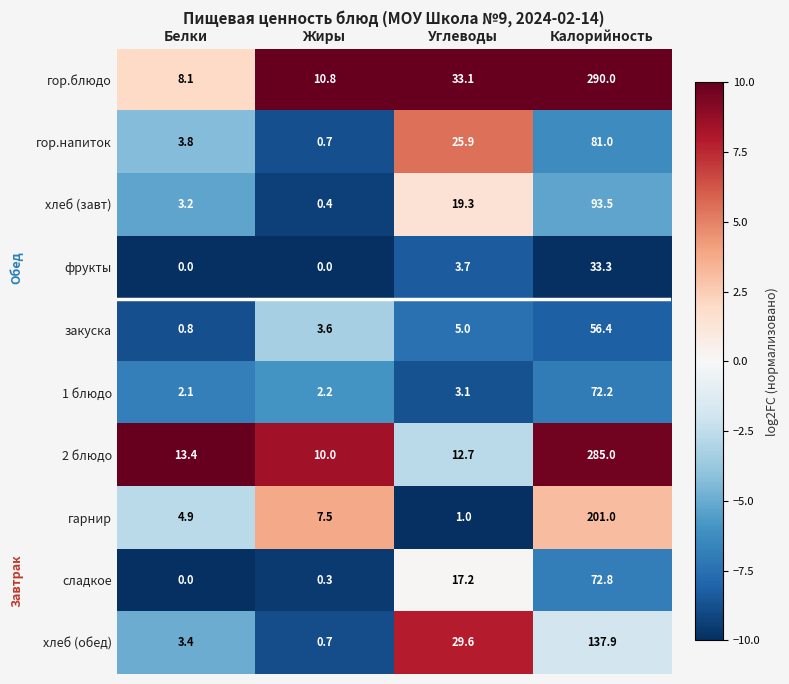

Which series has the widest spread of values?

гор.блюдо